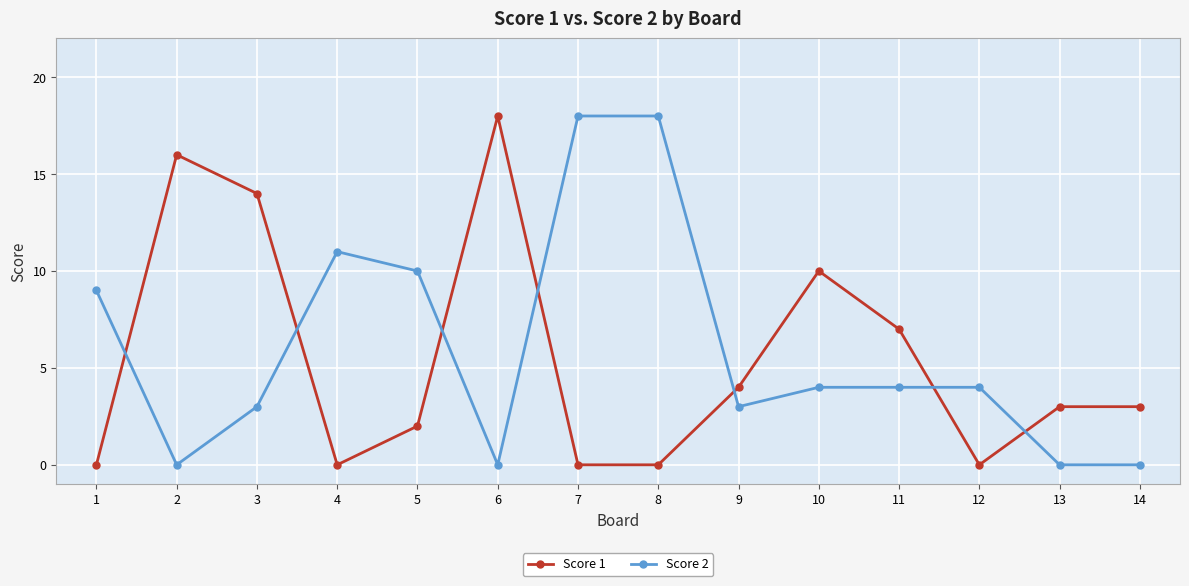

Does the chart display data point markers on the line(s)?

Yes